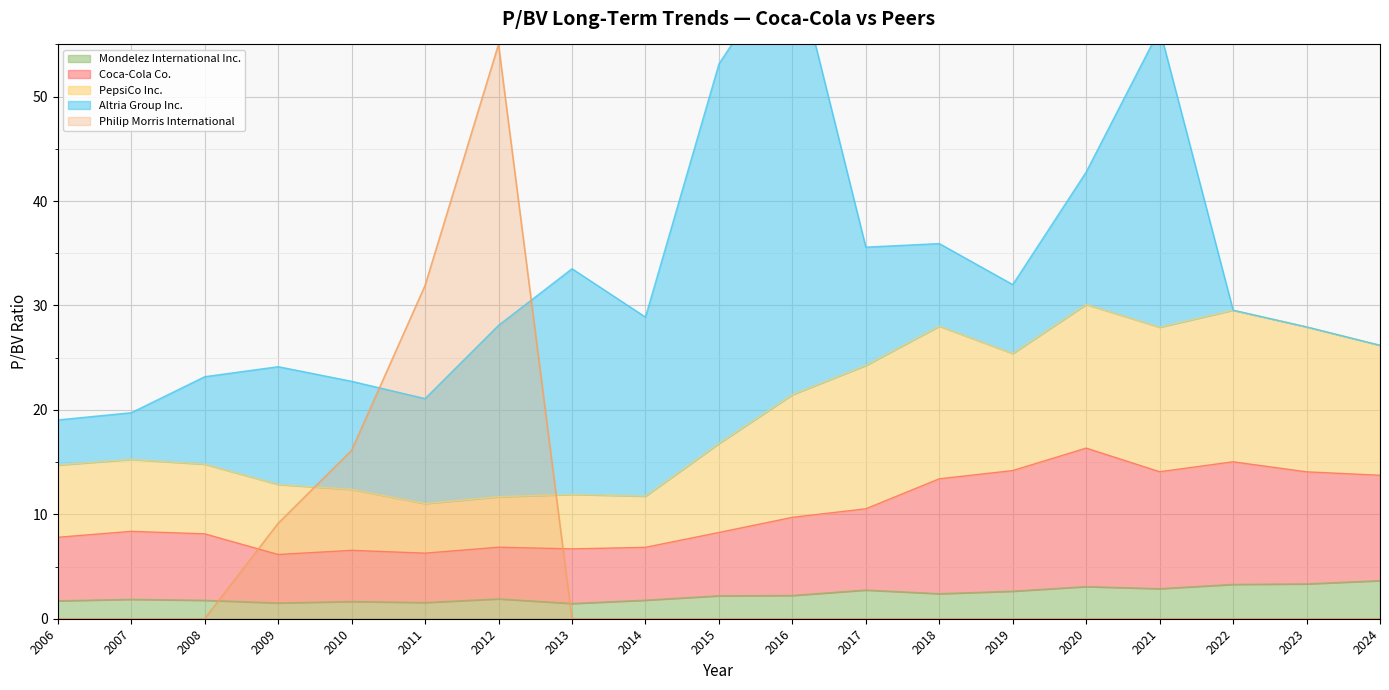

The value of Mondelez International Inc. at 2010 is 1.6. True or false?

True